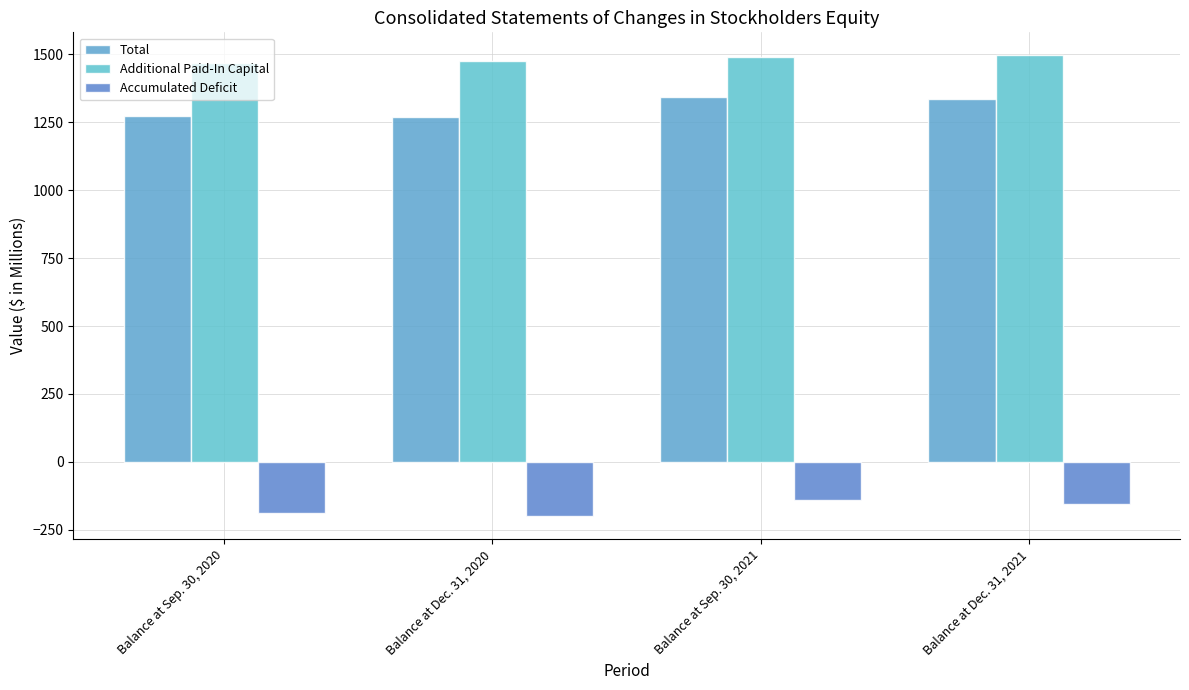

At Balance at Sep. 30, 2020, list the series in order from smallest to largest.

Accumulated Deficit, Total, Additional Paid-In Capital